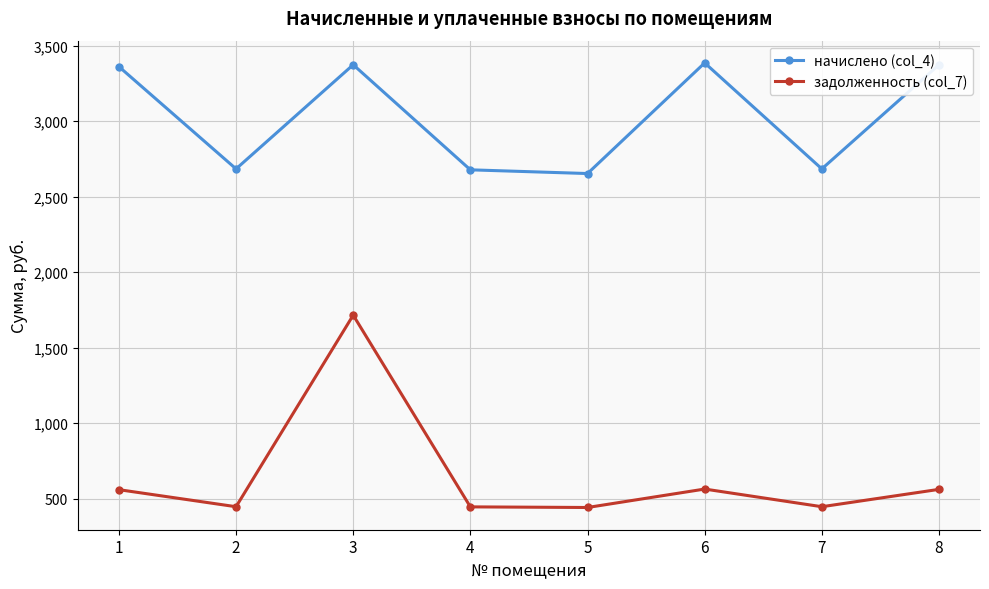

What is the minimum value shown in the chart?

442.2